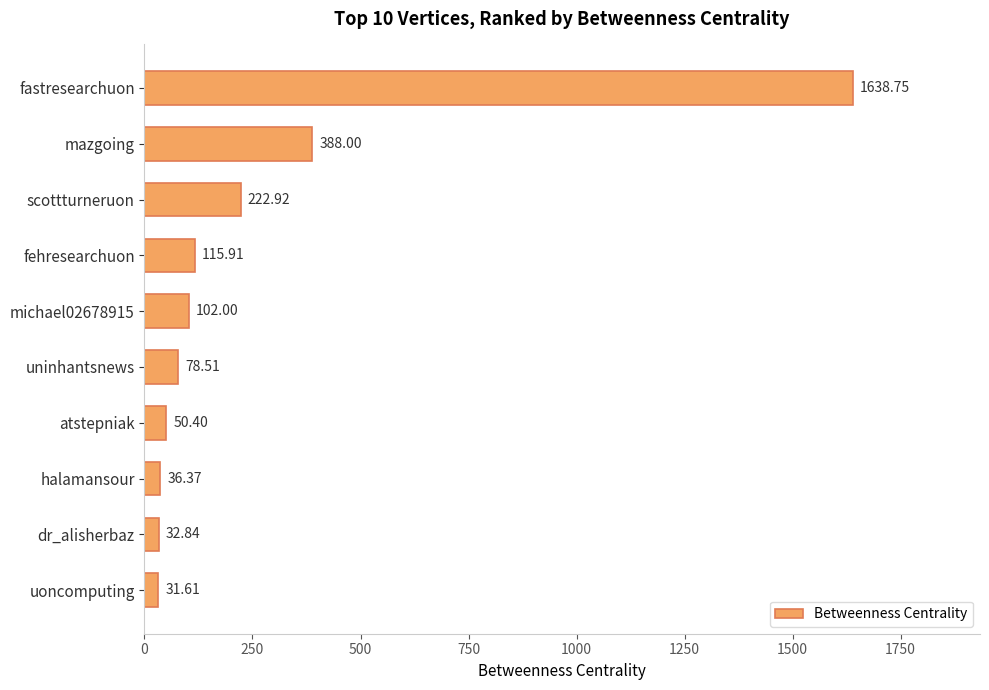

What is the label of the 7th bar from the bottom?

fehresearchuon